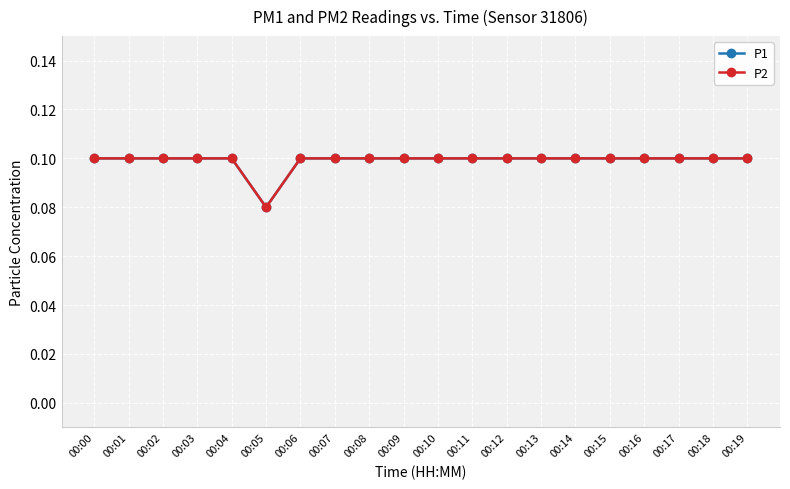

Which series changed the most between 00:00 and 00:18?

P1